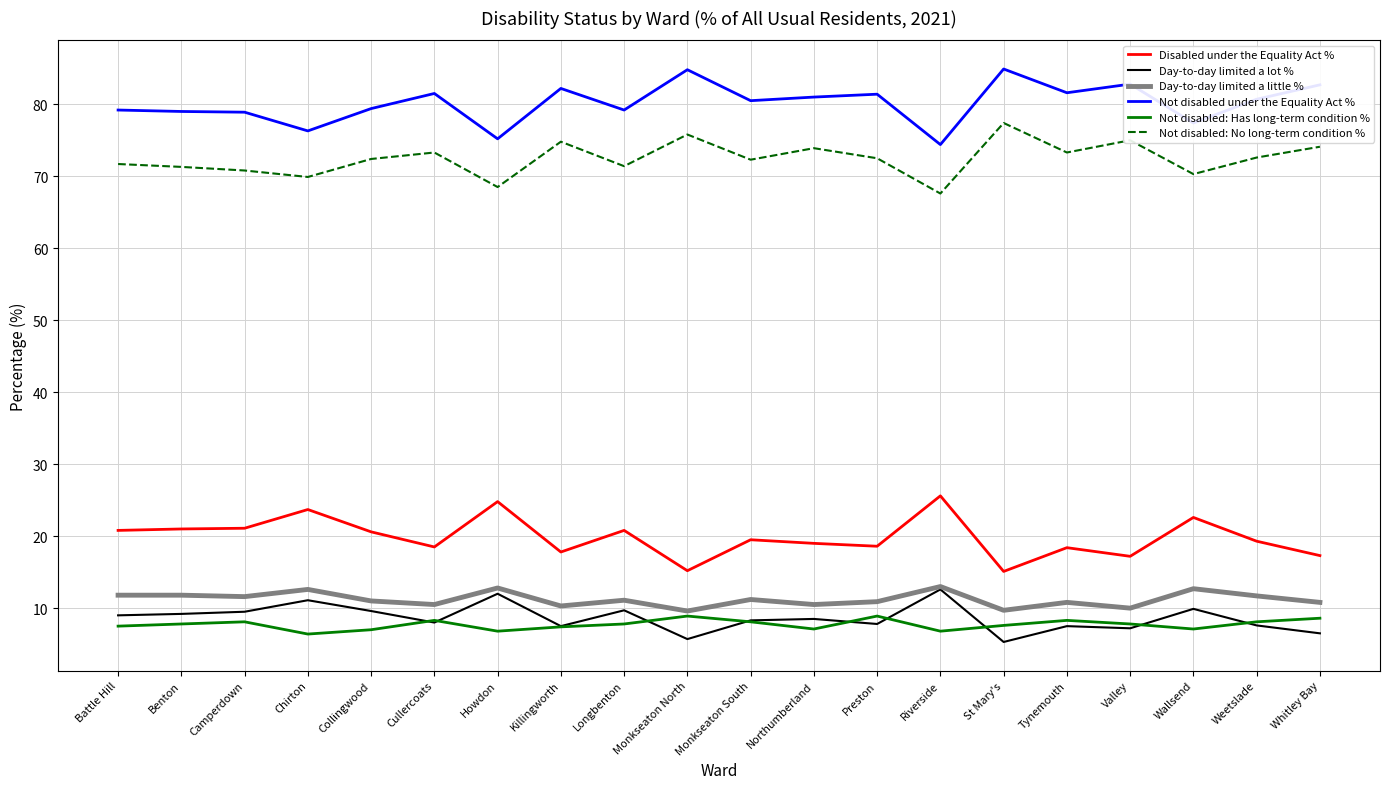

True or false: Disabled under the Equality Act % and Day-to-day limited a little % intersect in this chart.

False